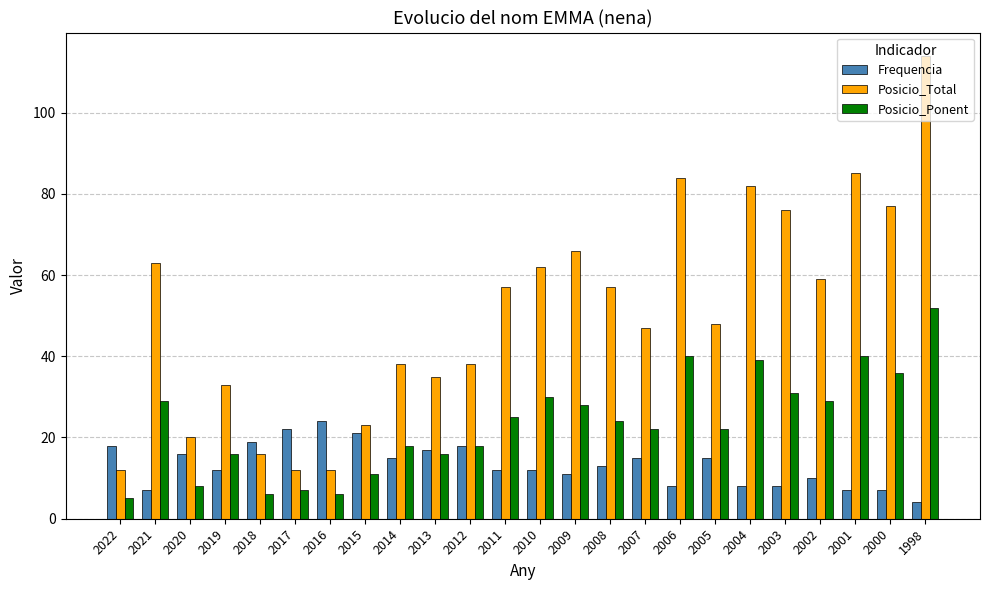

What is the average value of the Posicio_Total series?

51